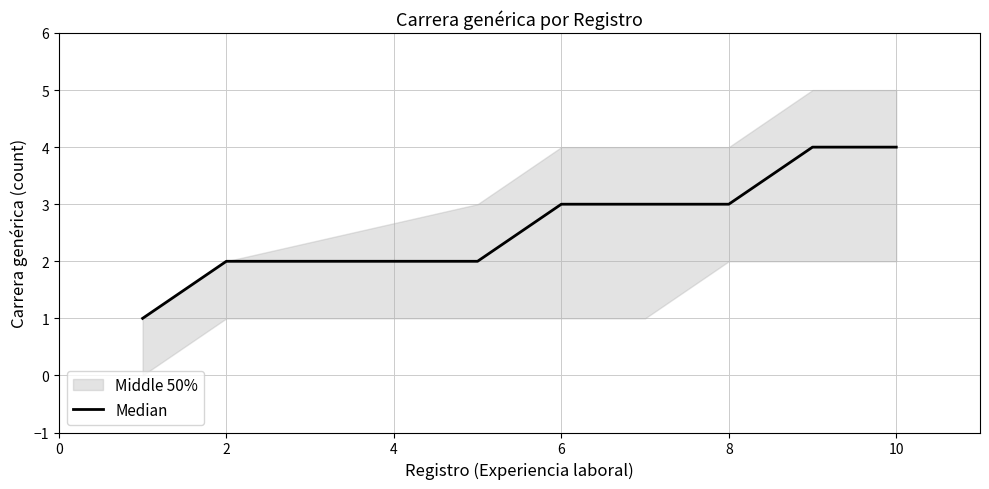

At which label is the value closest to 2?

2